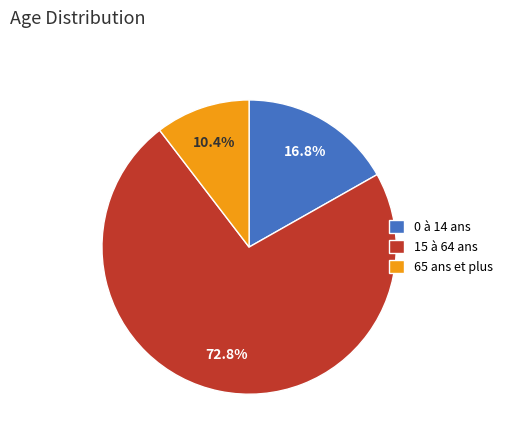

To the nearest percent, what is the combined percentage of 15 à 64 ans and 65 ans et plus?

83%